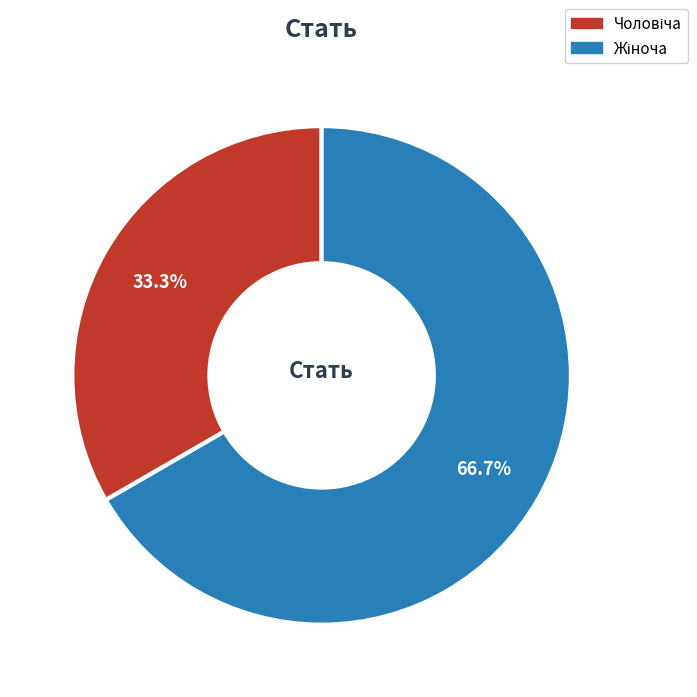

Is there a majority slice in this chart?

Yes